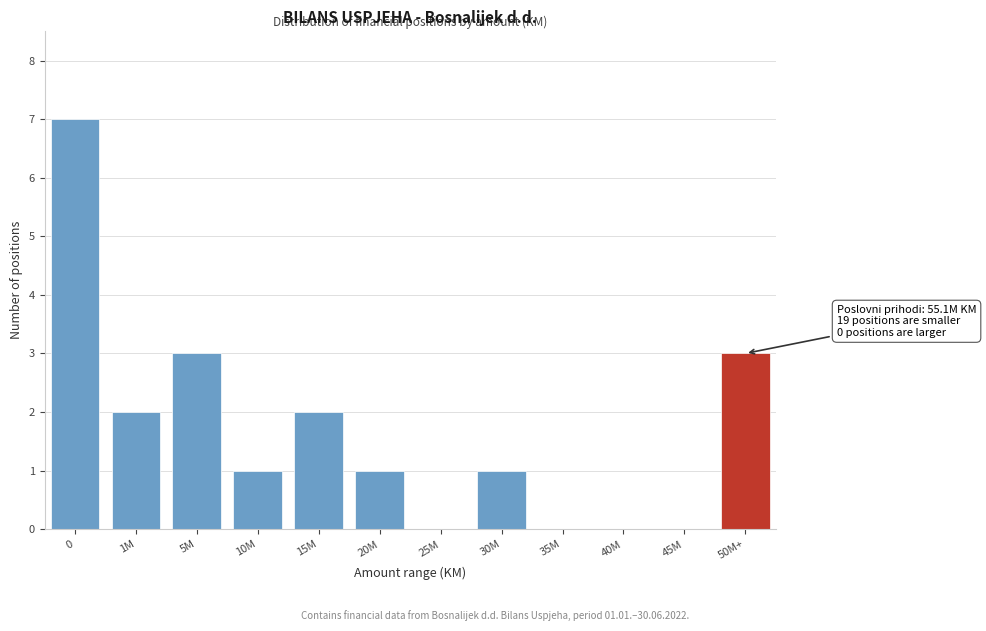

What is the maximum value shown in the chart?

7